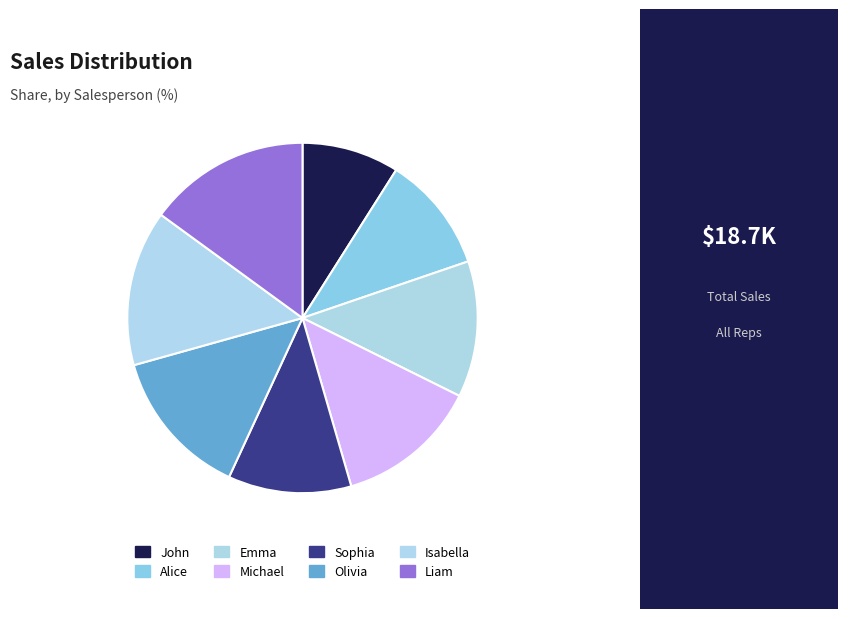

Is it true that Michael is 28% of the pie?

False